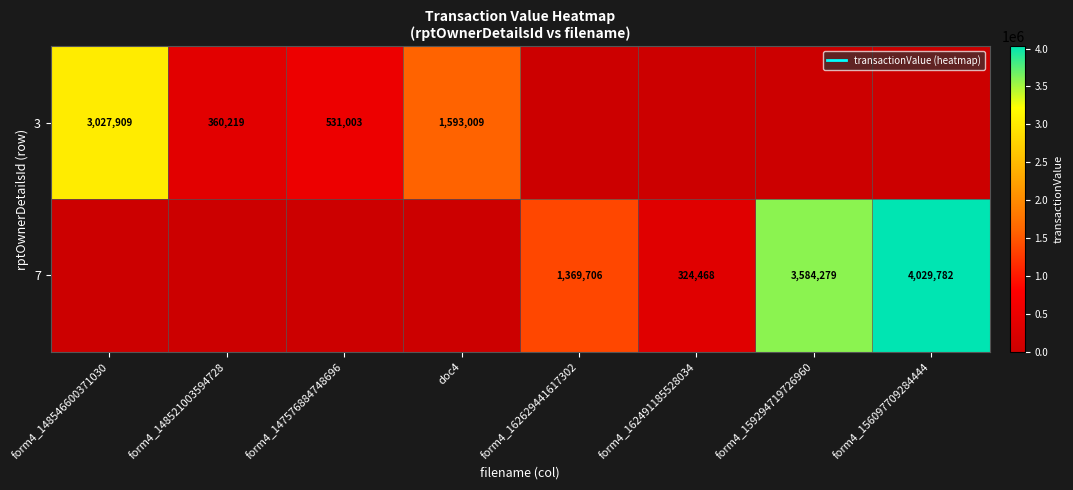

At which category does the chart reach its peak across all series?

form4_156097709284444